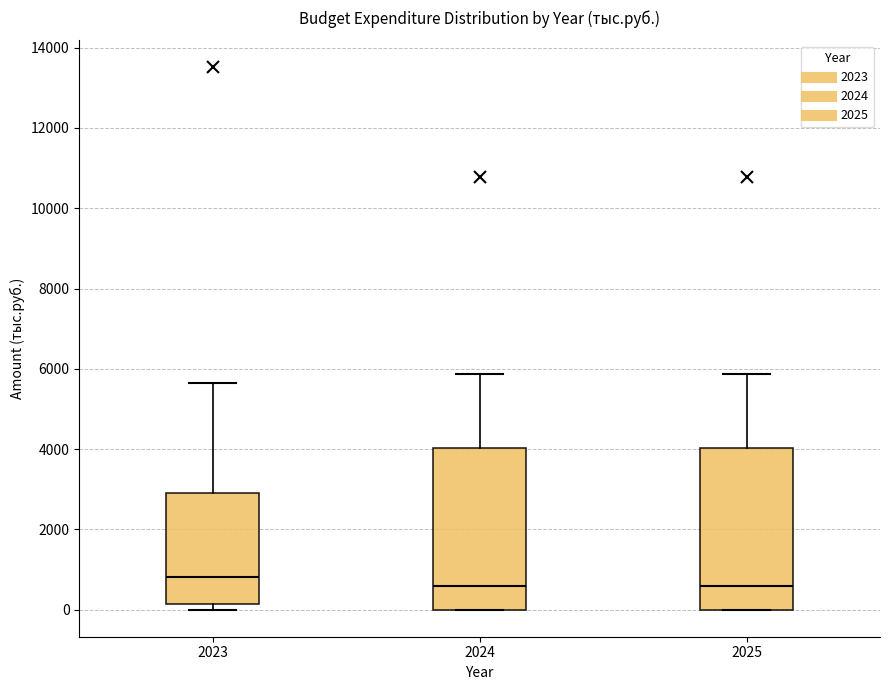

Reading left to right, read every box against the y-axis: the position of its median line, the range the box covers, and the ends of its whiskers. The values are not printed on the chart, so give them approximately, as read against the axis.

2023: median 800, box 200 to 3000, whiskers 0 to 5600
2024: median 600, box 0 to 4000, whiskers 0 to 5800
2025: median 600, box 0 to 4000, whiskers 0 to 5800